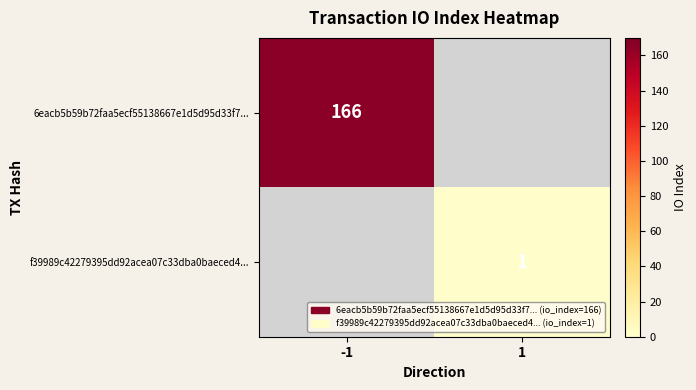

At how many categories does at least one series exceed 57?

1